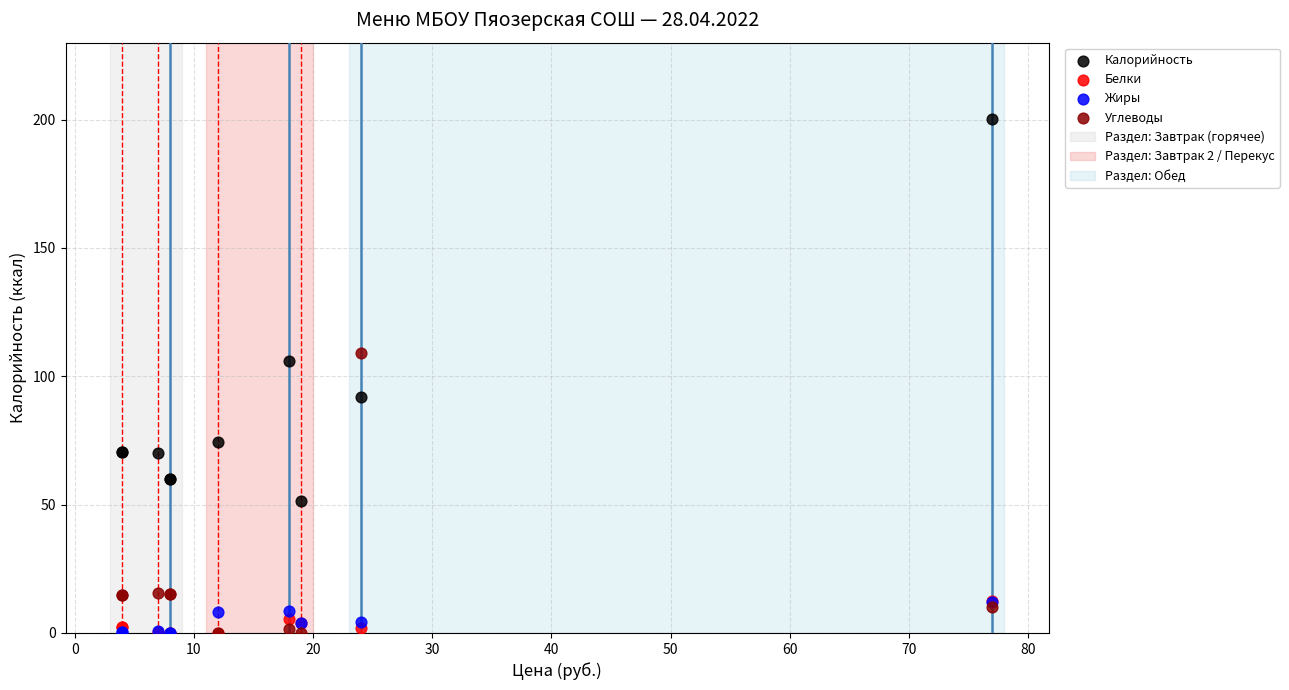

In the Углеводы series, what Y value is closest to 54?

15.5